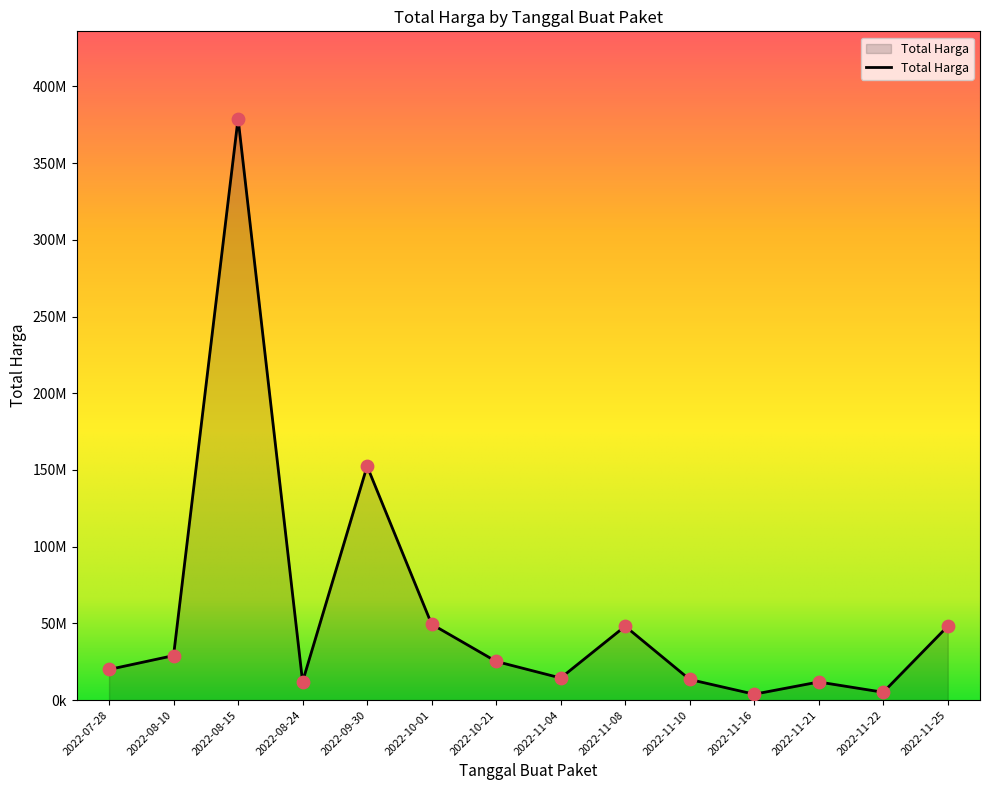

What is the change in value from 2022-08-10 to 2022-10-21?

-3800000